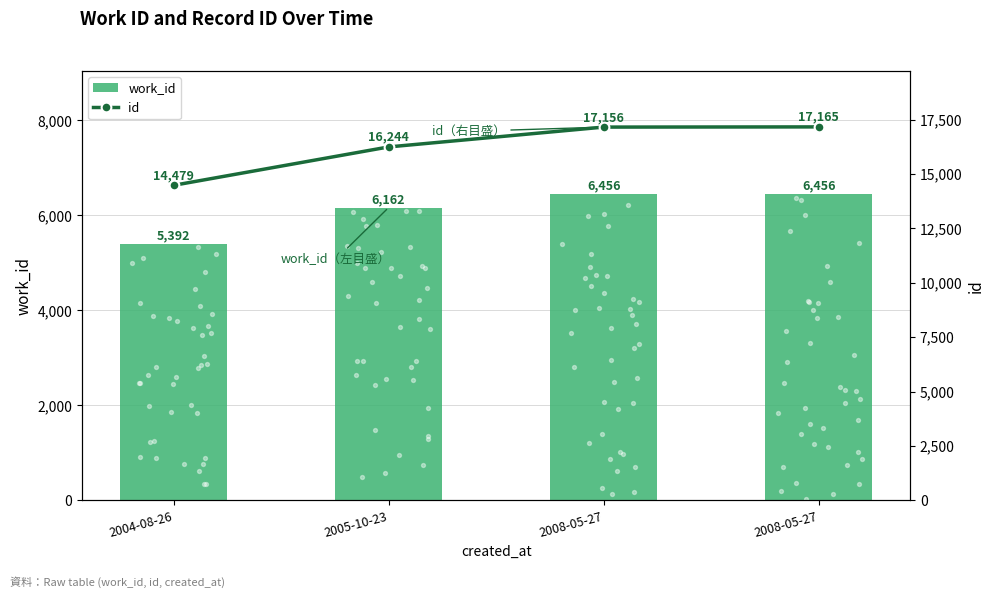

At which category is the sum across all series the highest?

2008-05-27